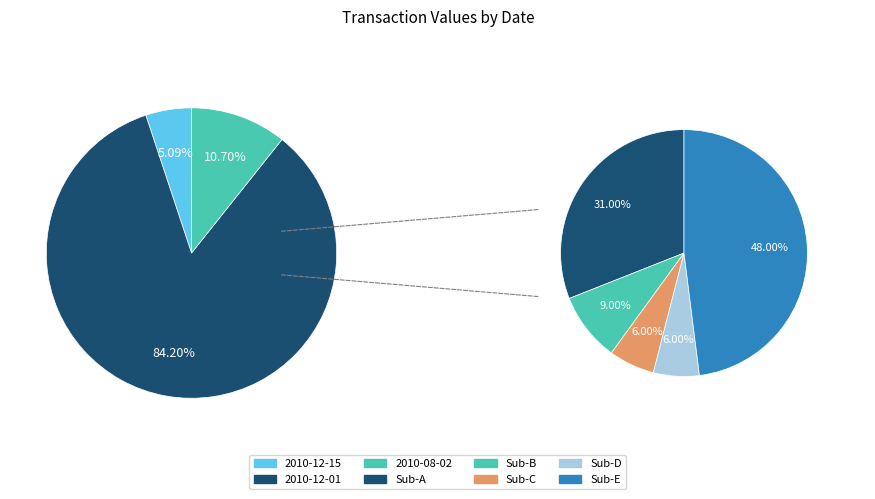

Count the number of slices in the pie.

3